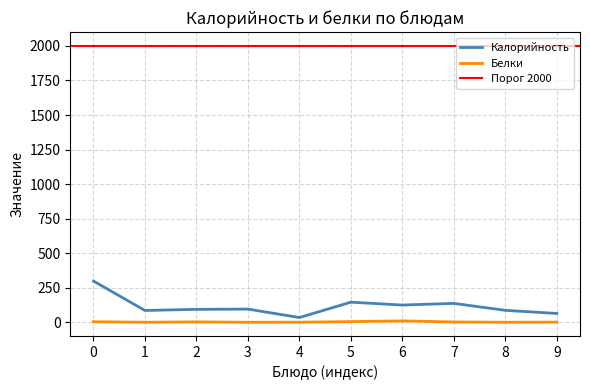

Which category has the highest value in the Калорийность series?

0